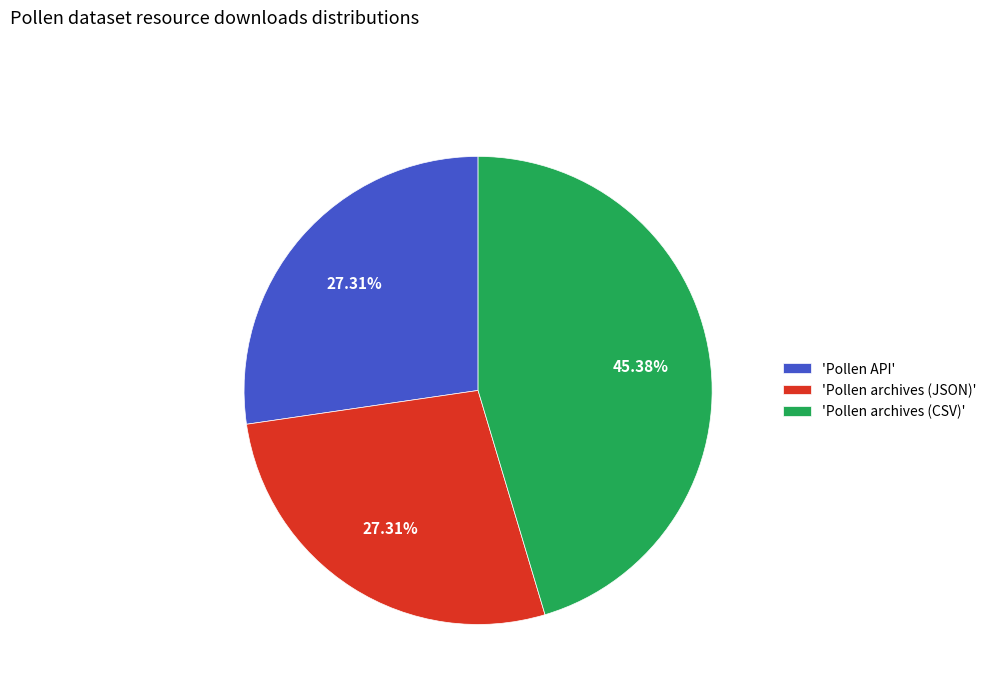

Combined, do 'Pollen API' and 'Pollen archives (CSV)' account for over 50%?

Yes